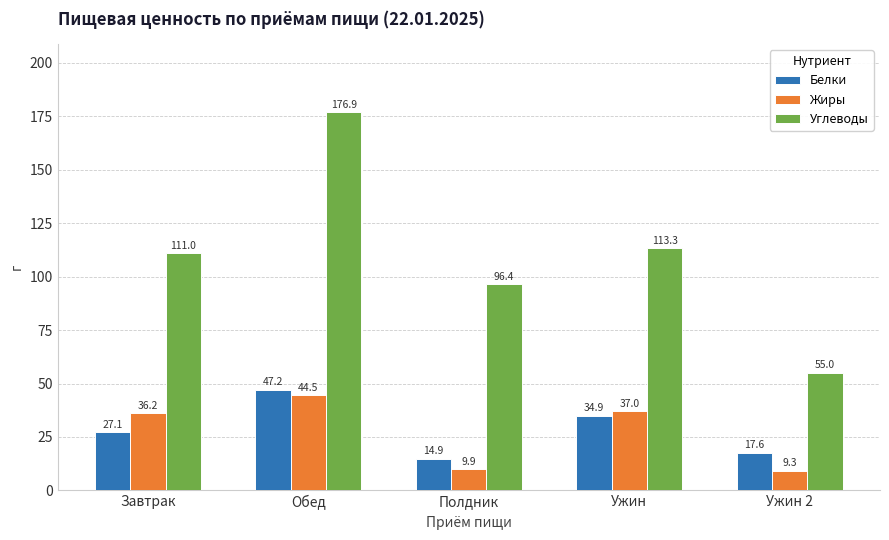

Reading left to right, what are all the values shown in this chart?

Белки: 27.1	47.2	14.9	34.9	17.6
Жиры: 36.2	44.5	9.9	37.0	9.3
Углеводы: 111.0	176.9	96.4	113.3	55.0